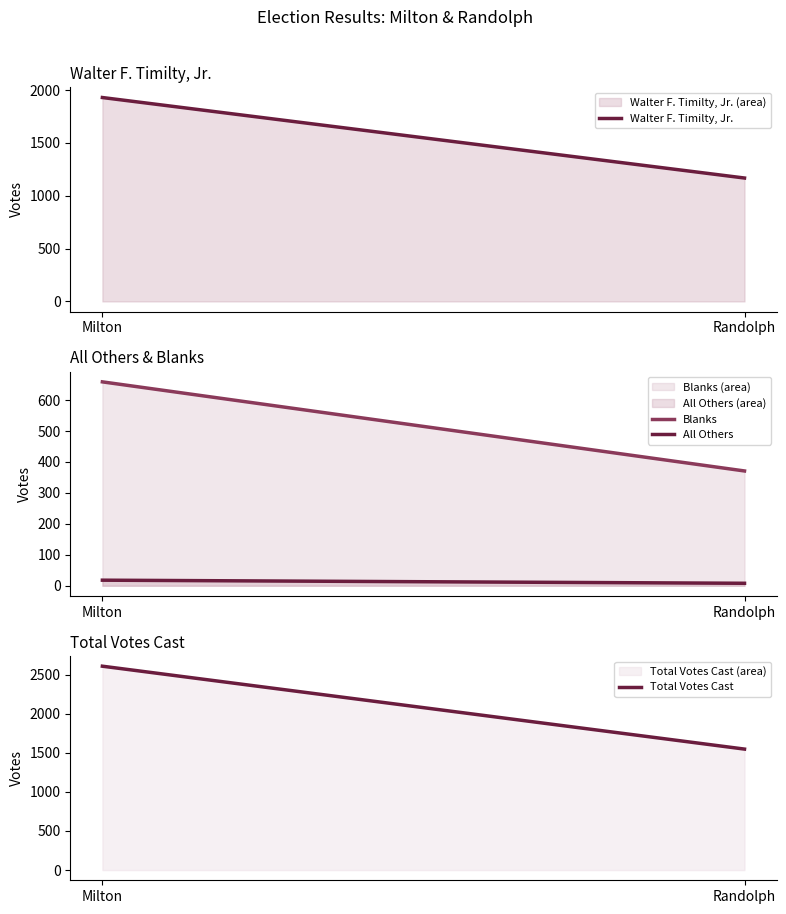

Which series has the largest total across all categories?

Total Votes Cast